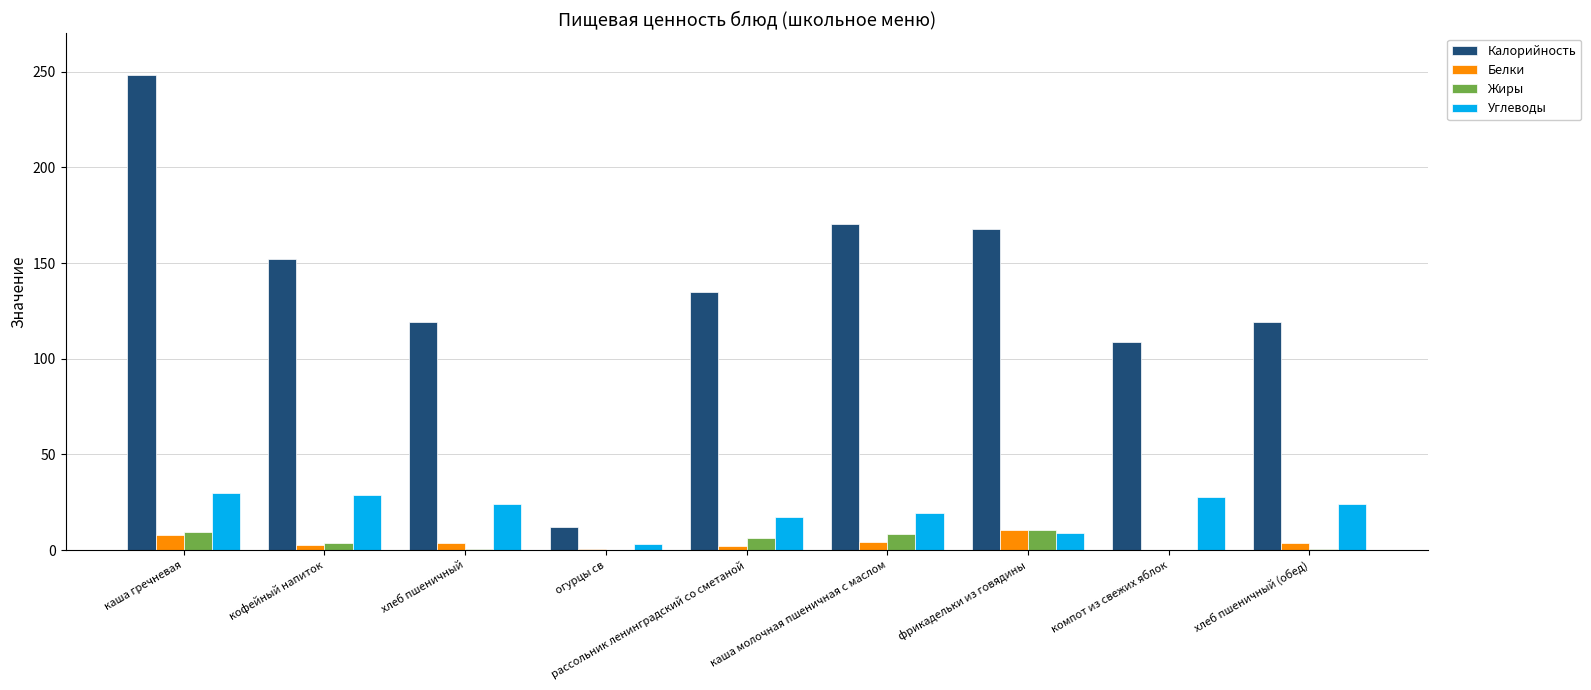

Which series changed the most between огурцы св and каша молочная пшеничная с маслом?

Калорийность